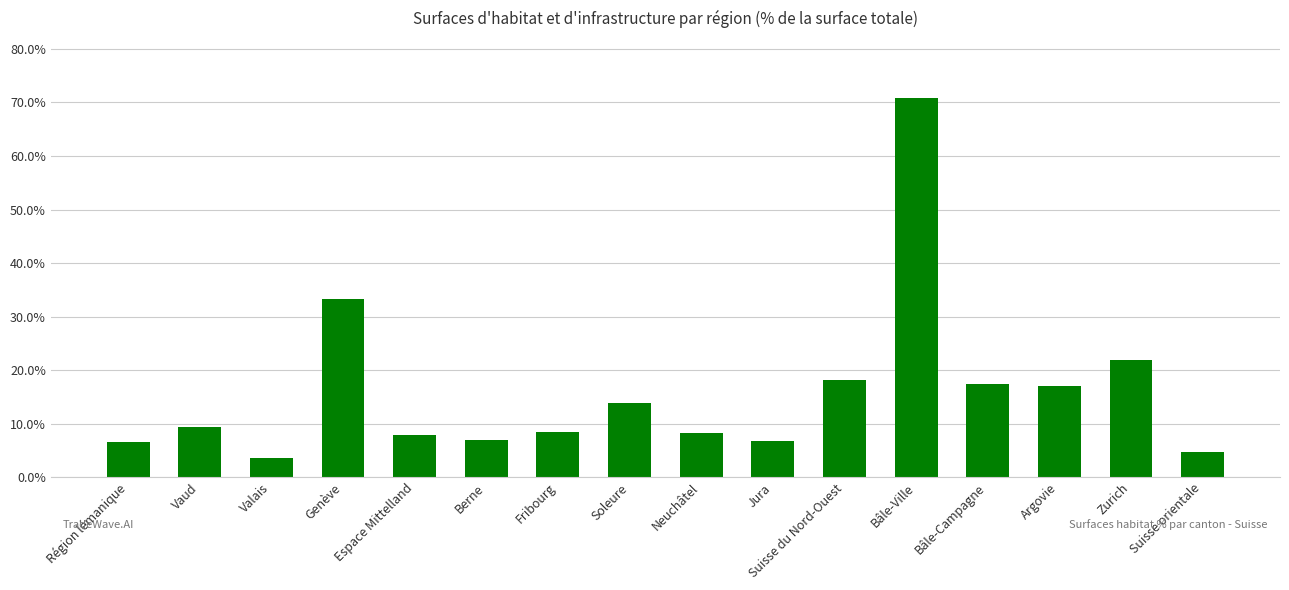

What is the change in value from Région lémanique to Zurich?

+15.2